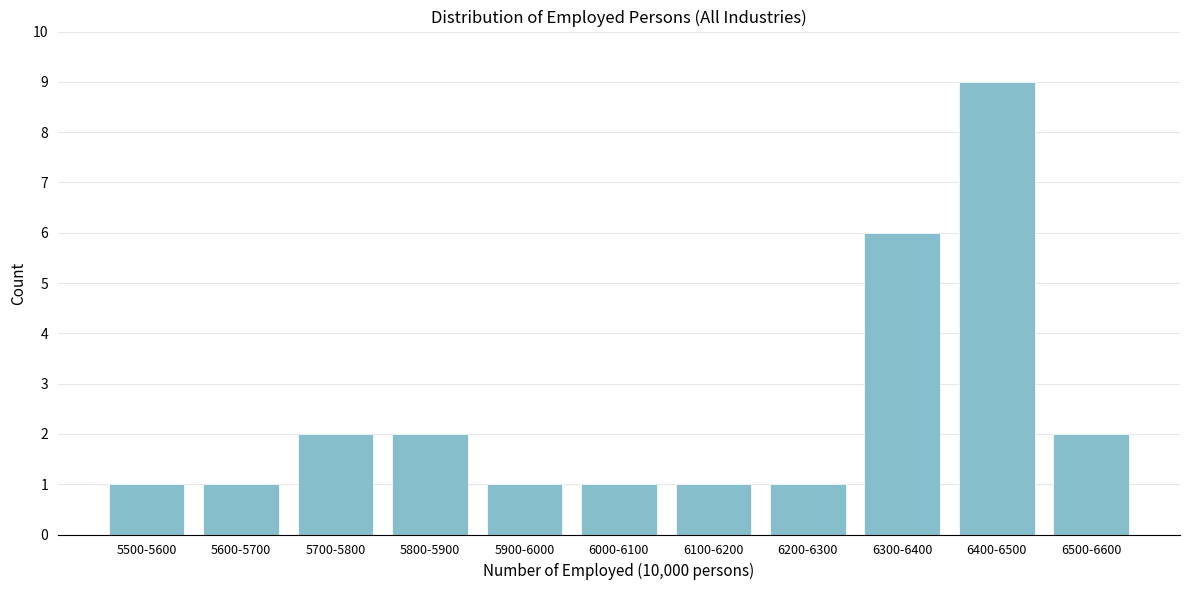

Reading left to right, transcribe all the data shown in this chart.

5500-5600=1	5600-5700=1	5700-5800=2	5800-5900=2	5900-6000=1	6000-6100=1	6100-6200=1	6200-6300=1	6300-6400=6	6400-6500=9	6500-6600=2